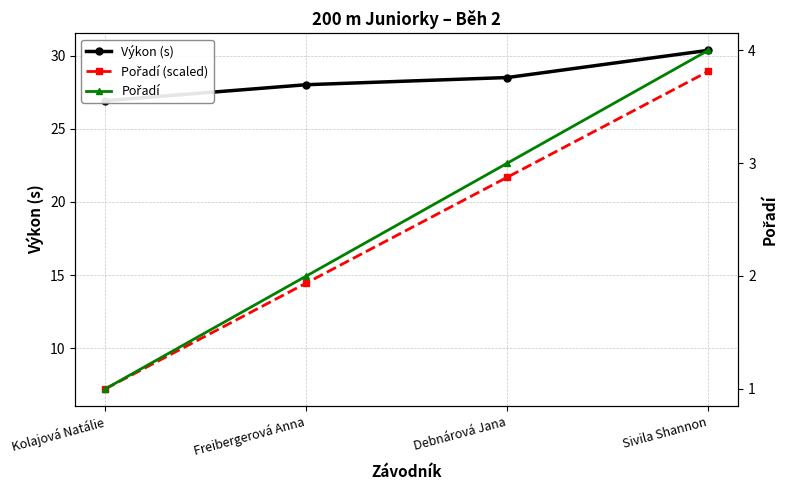

Which series has the largest range (max minus min)?

Pořadí (scaled)